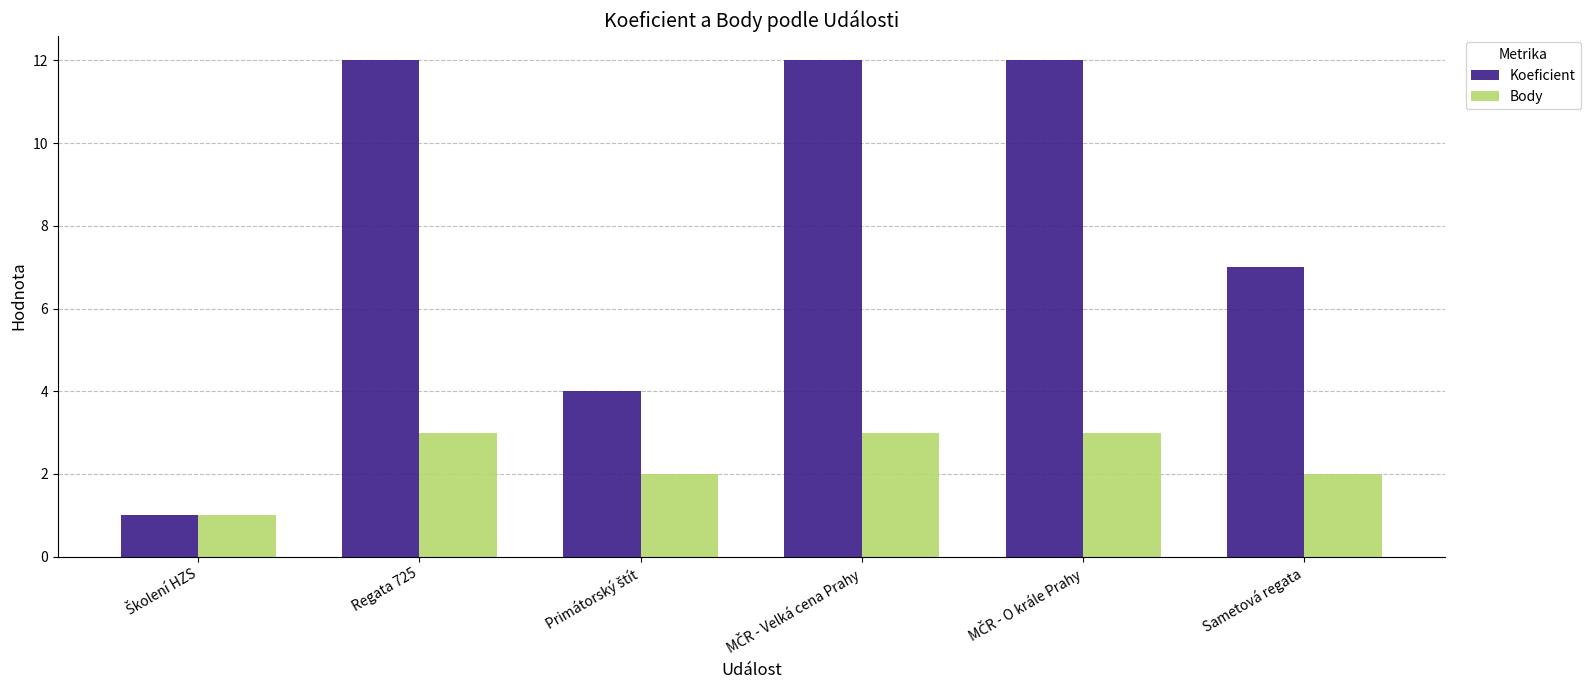

Reading left to right, extract all data points from this chart.

Koeficient: 1	12	4	12	12	7
Body: 1	3	2	3	3	2